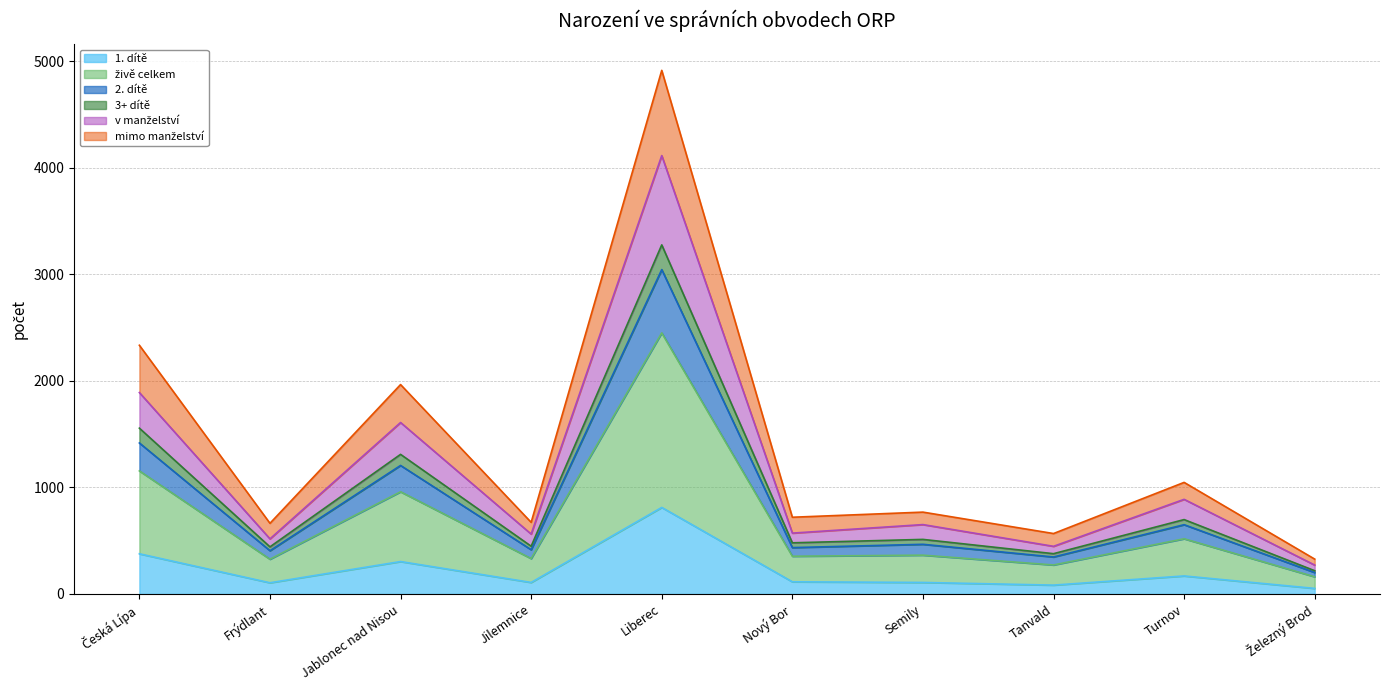

Does the chart have visible grid lines?

Yes